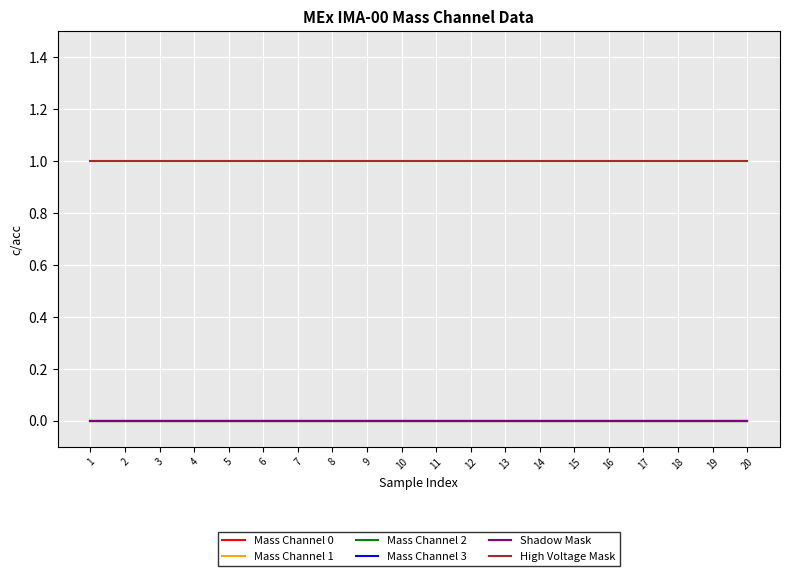

Does the chart have visible grid lines?

Yes